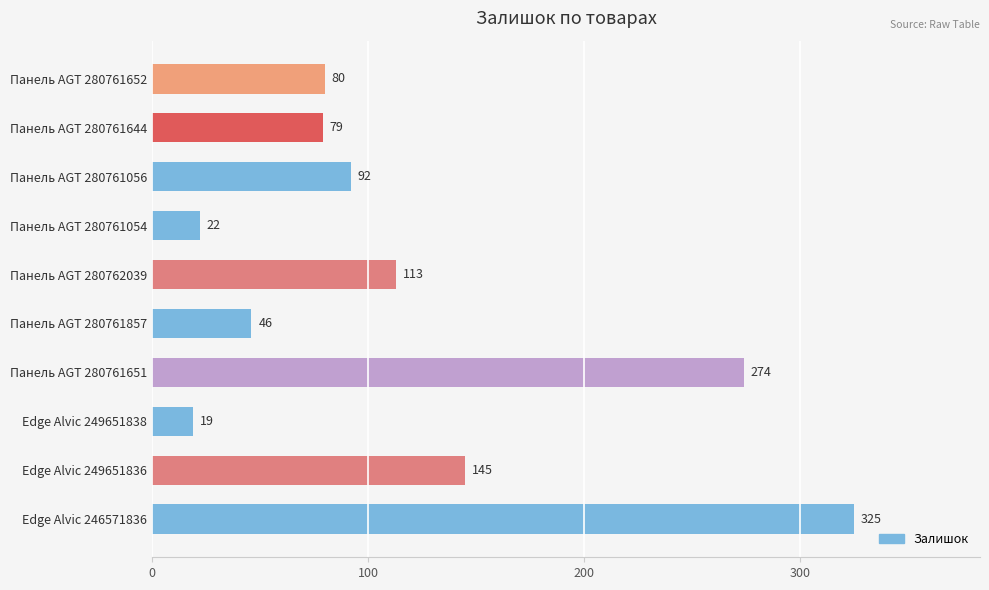

What is the ratio of the value at Панель AGT 280761644 to the value at Панель AGT 280761652?

1.0